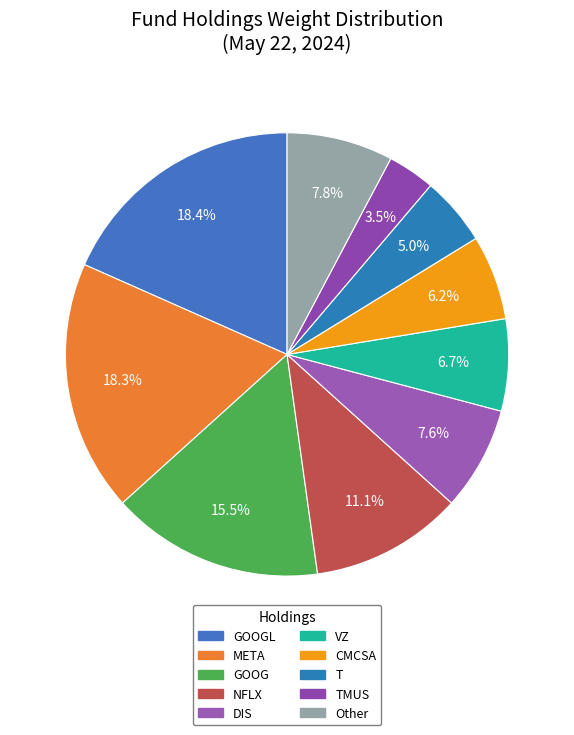

How many slices are in this pie chart?

10